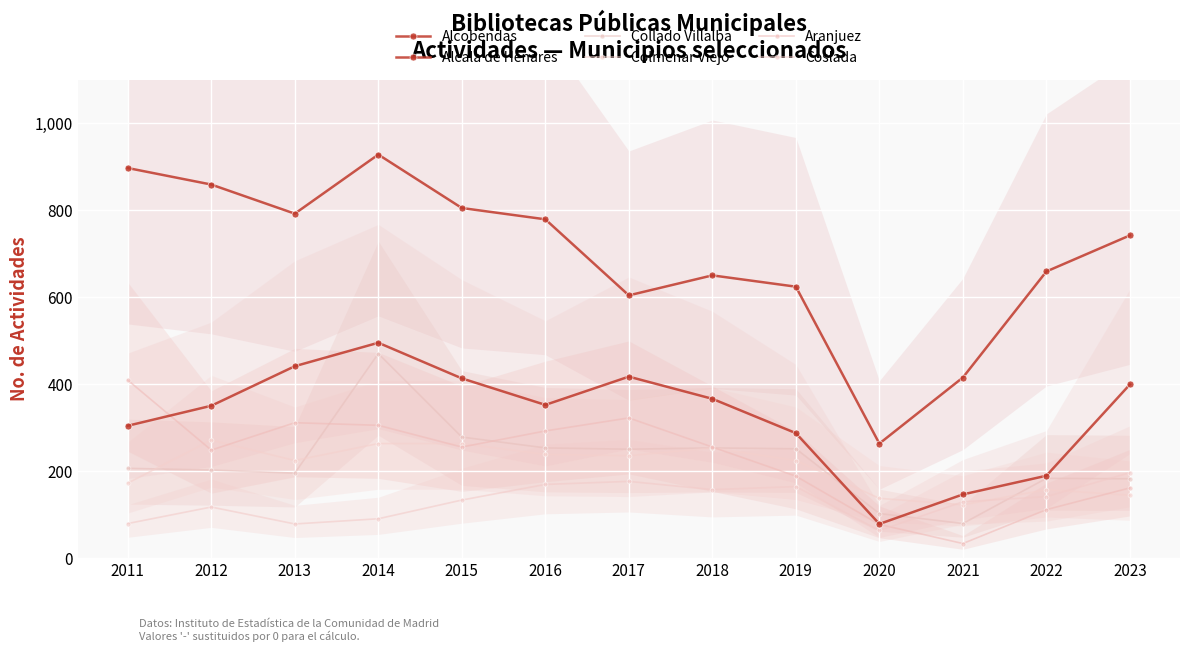

What are all the series names shown in the legend?

Alcobendas, Alcala de Henares, Collado Villalba, Colmenar Viejo, Aranjuez, Coslada